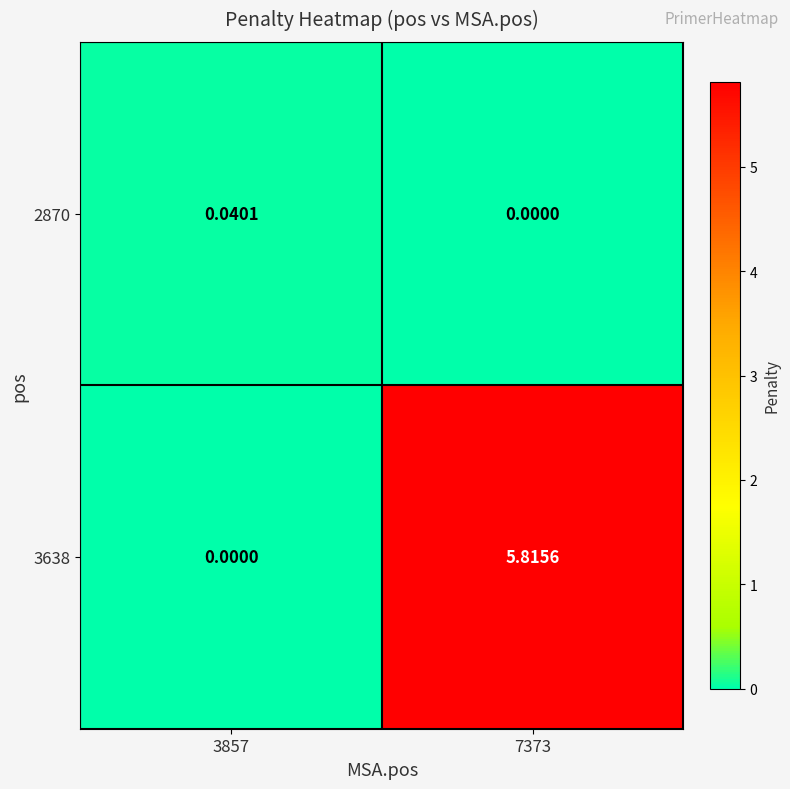

What is the maximum value shown in the chart?

5.8